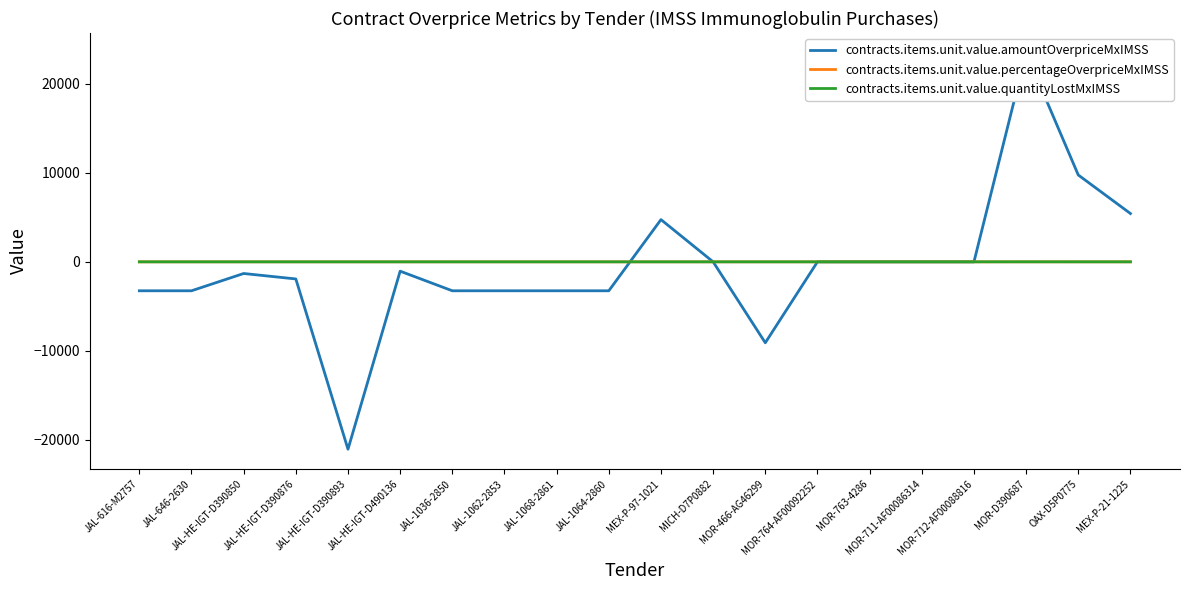

What is the spread (max minus min) of values at JAL-646-2630?

3254.2